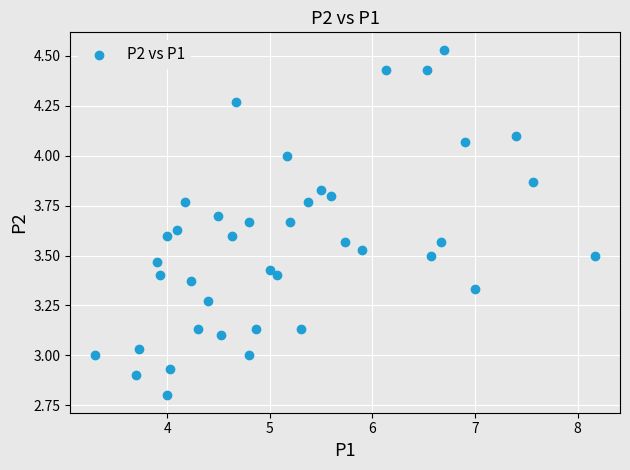

What is the range of X values (max minus min)?

4.9